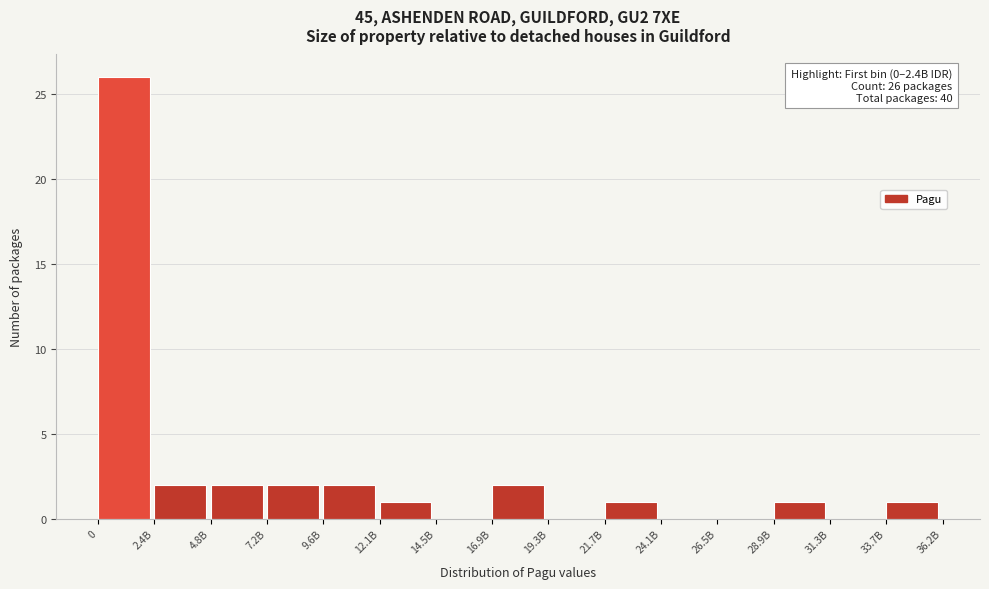

Reading left to right, extract all data points from this chart.

0=26	2.4B=2	4.8B=2	7.2B=2	9.6B=2	12.1B=1	14.5B=0	16.9B=2	19.3B=0	21.7B=1	24.1B=0	26.5B=0	28.9B=1	31.3B=0	33.7B=1